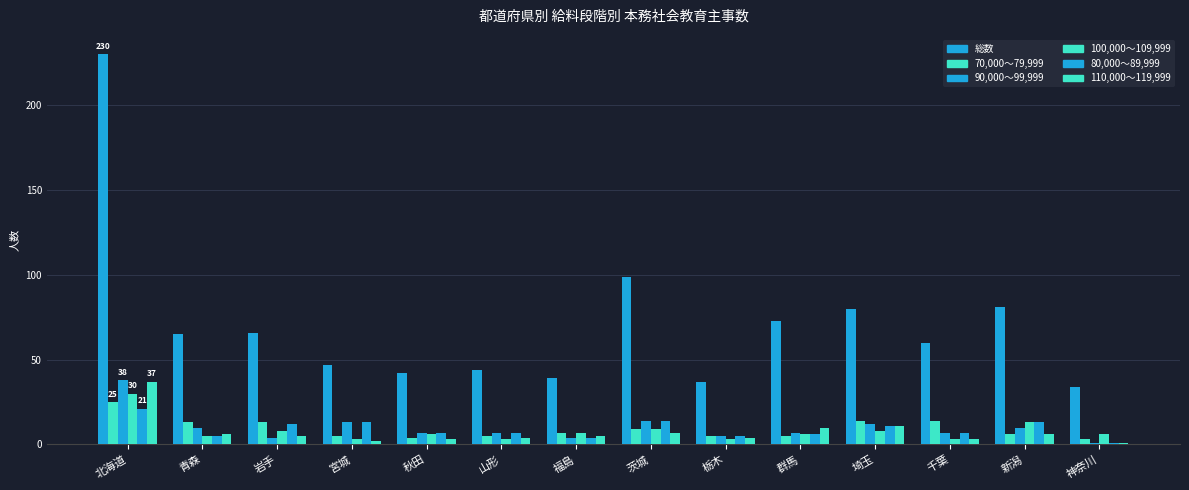

How many categories are shown in the chart?

14